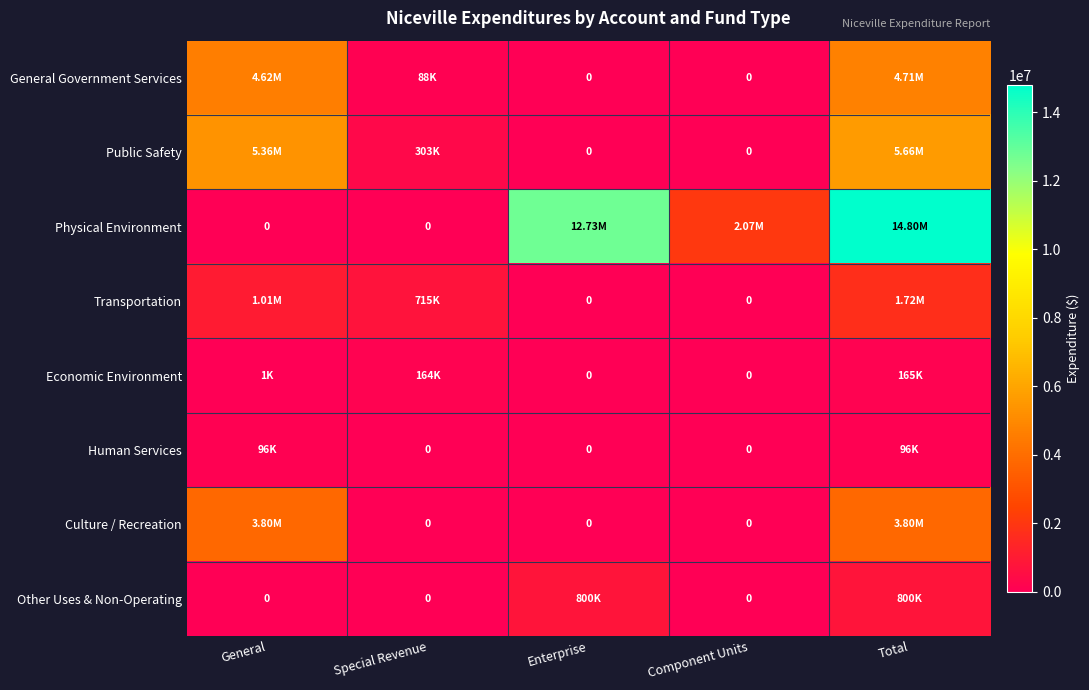

Which category has the lowest value in the General Government Services series?

Enterprise